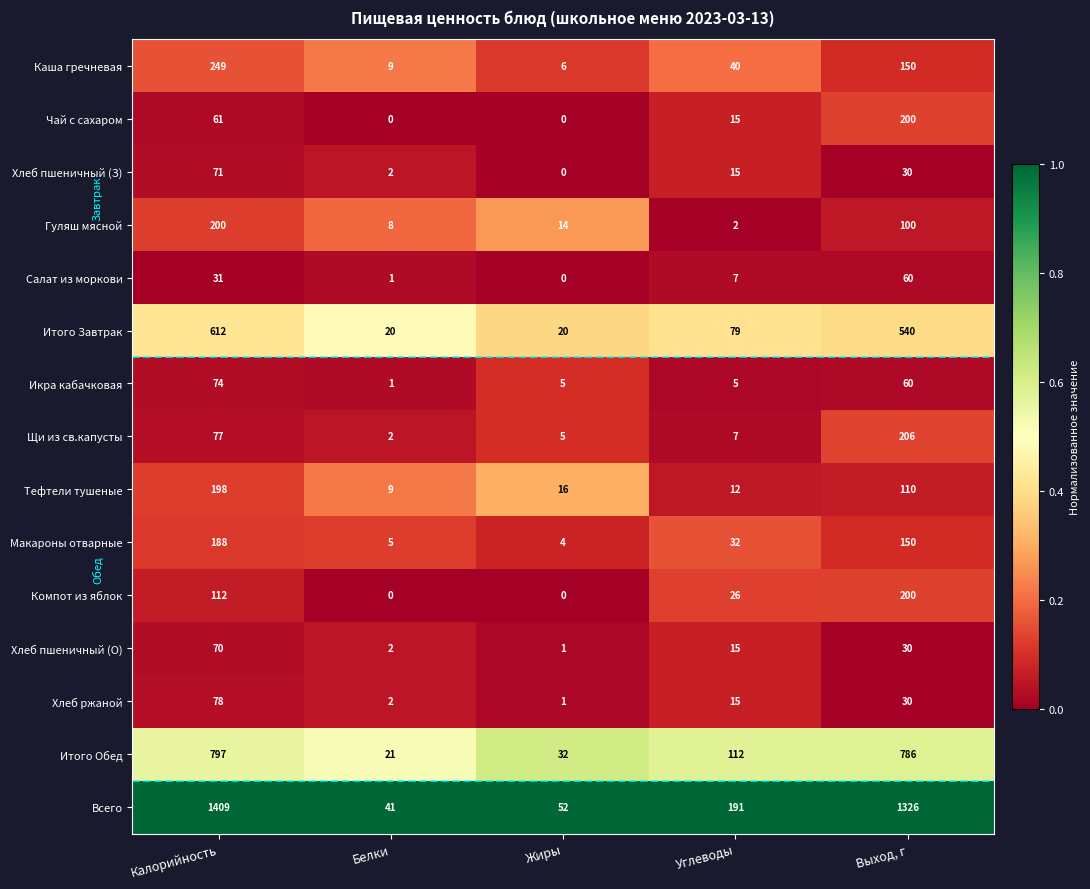

The value of Макароны отварные at Белки is 2. True or false?

False